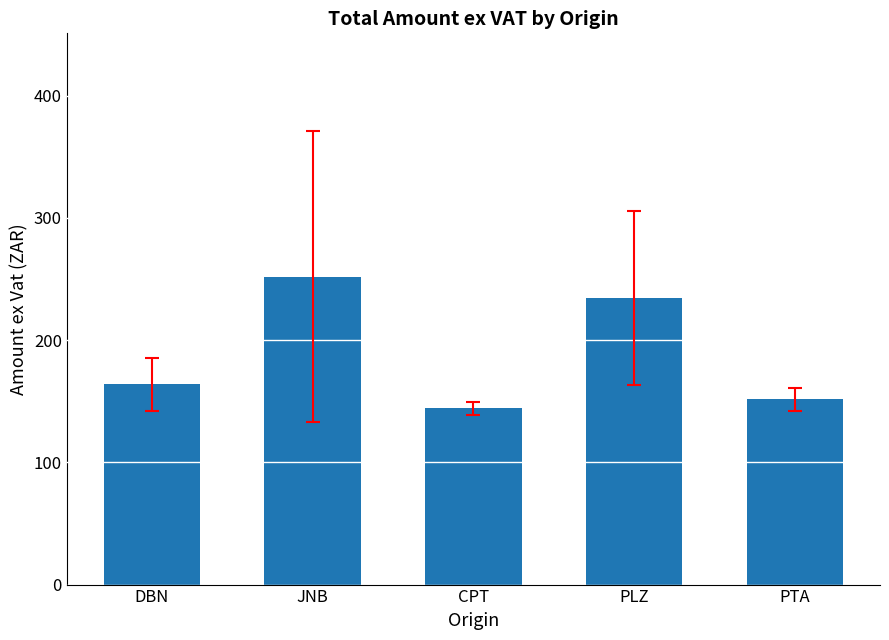

Rank the categories by value from lowest to highest.

CPT, PTA, DBN, PLZ, JNB